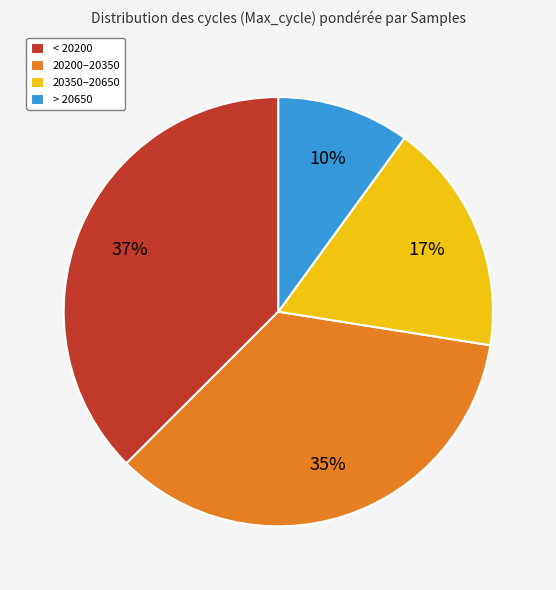

How many segments does this pie chart have?

4